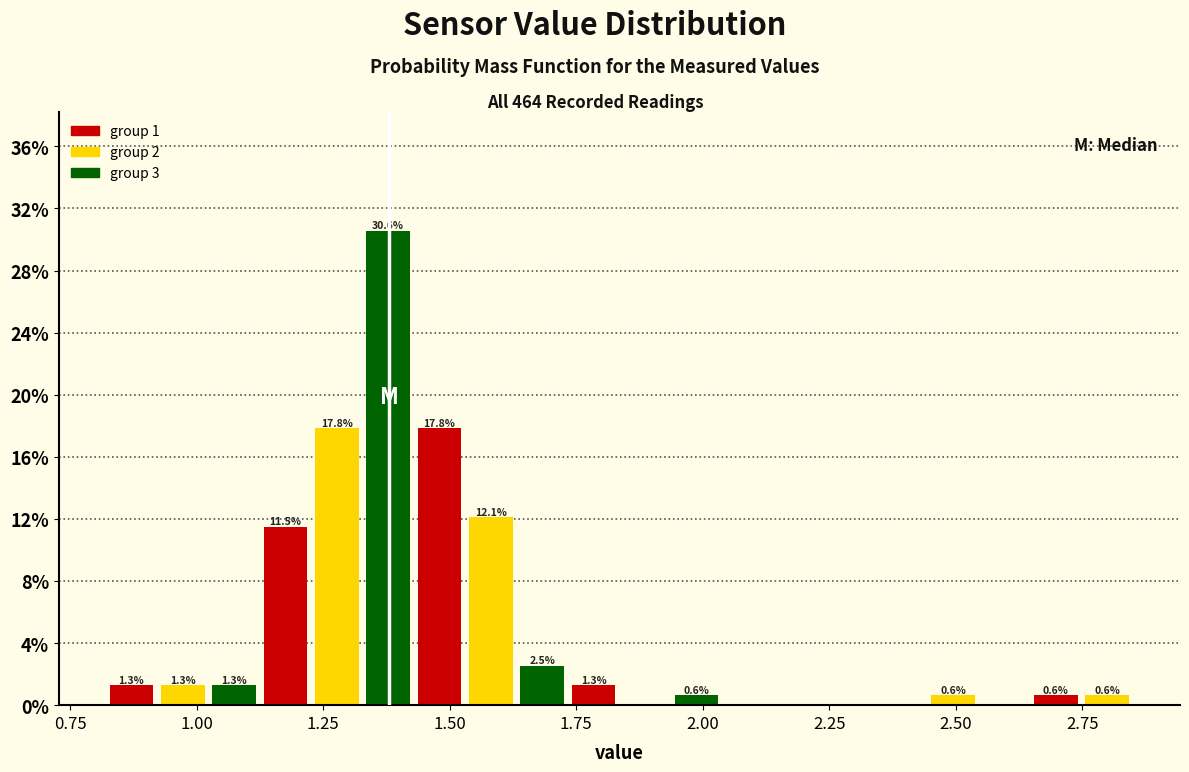

Around what value on the x-axis is the tallest bar? Give the approximate position of its centre, as read against the axis.

1.40